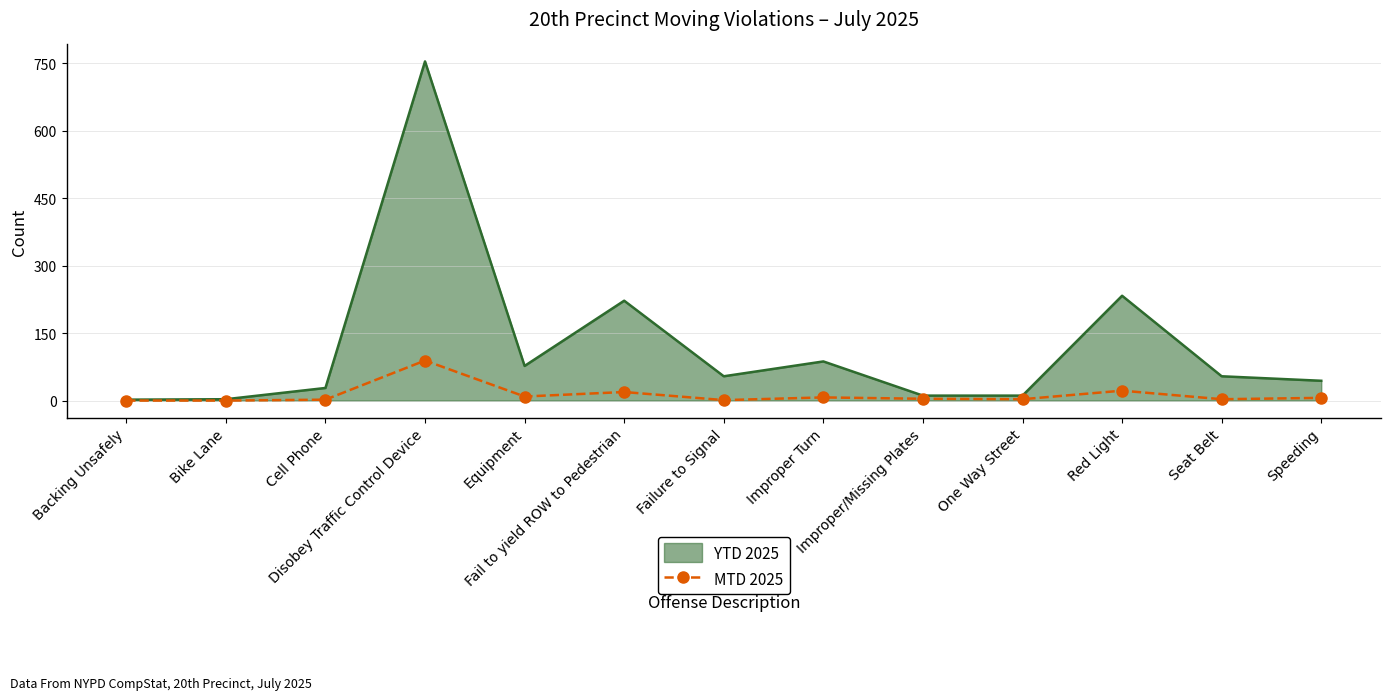

Count the number of data series in this chart.

2